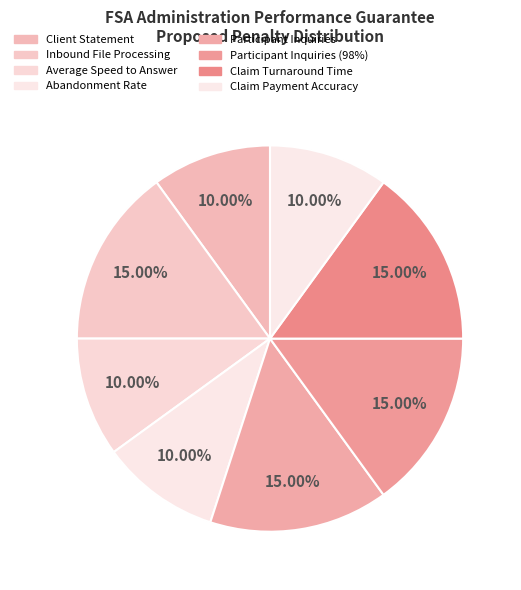

To the nearest percent, what is the average slice percentage?

12%